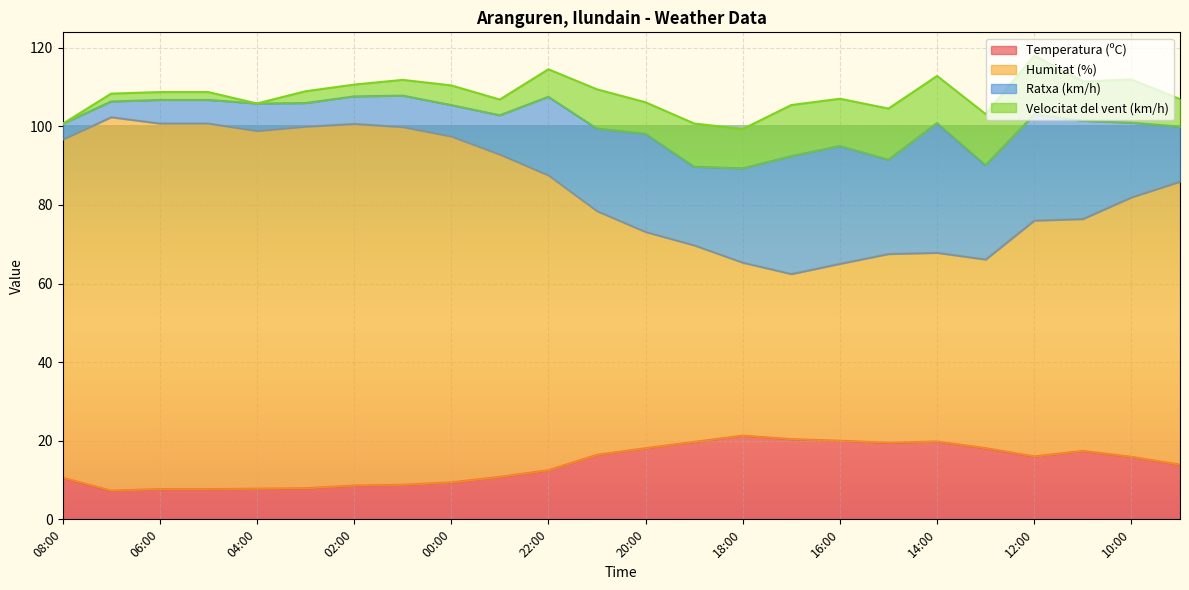

What are all the series names shown in the legend?

Temperatura (ºC), Humitat (%), Ratxa (km/h), Velocitat del vent (km/h)